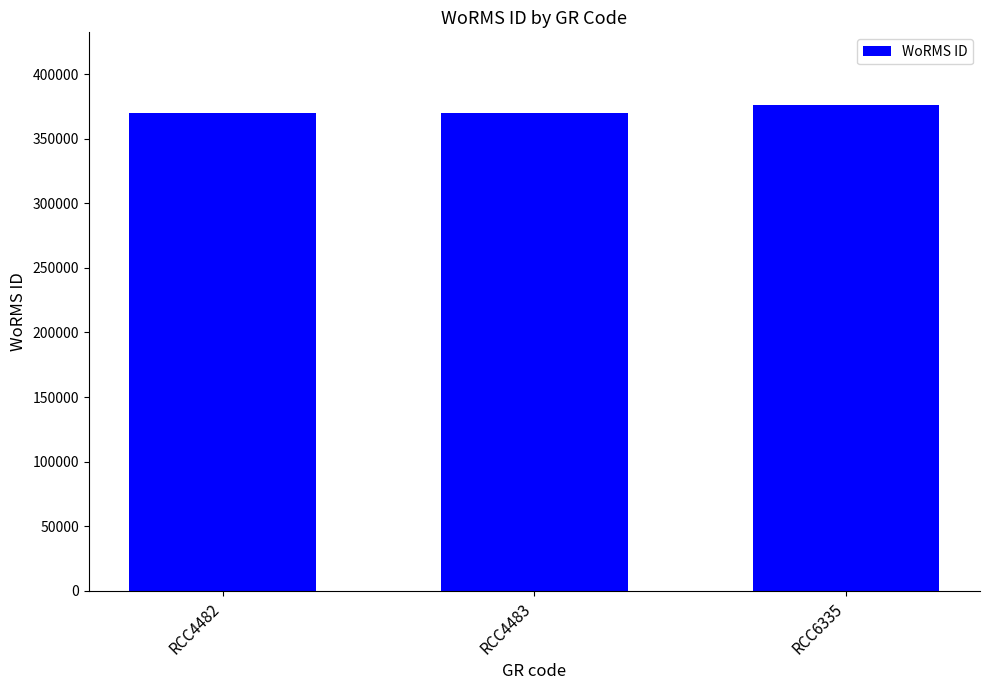

What is the value of the 2nd bar from the left?

370019